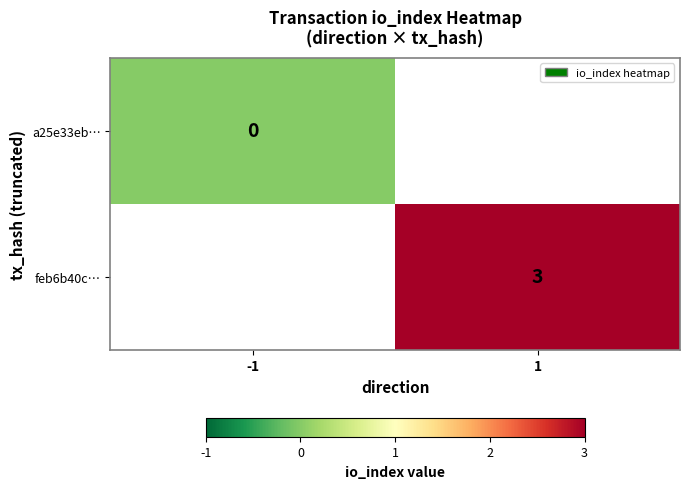

True or false: feb6b40c… has a value of 3 at 1.

True